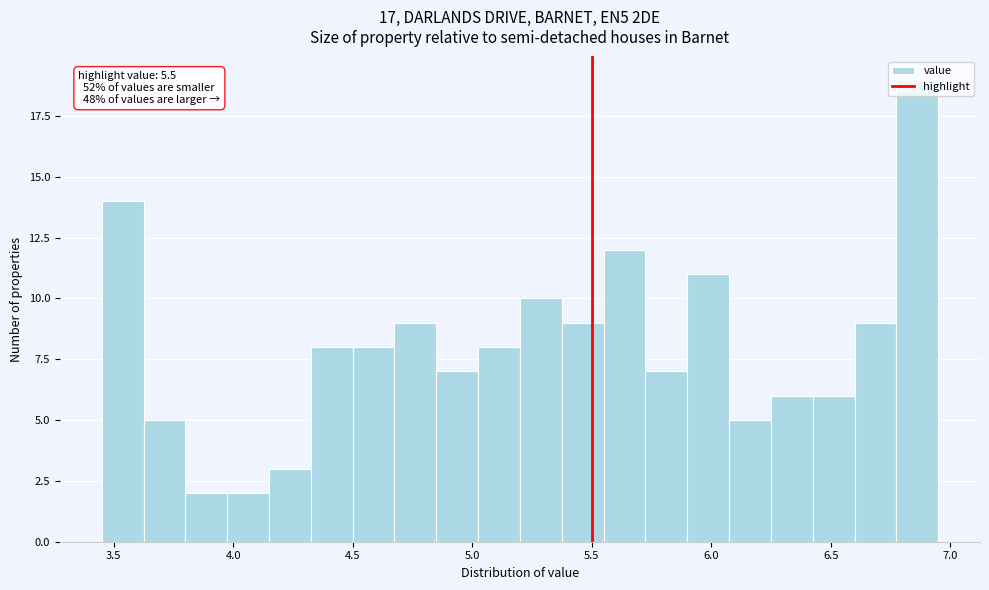

Around what value on the x-axis is the tallest bar? Give the approximate position of its centre, as read against the axis.

6.85